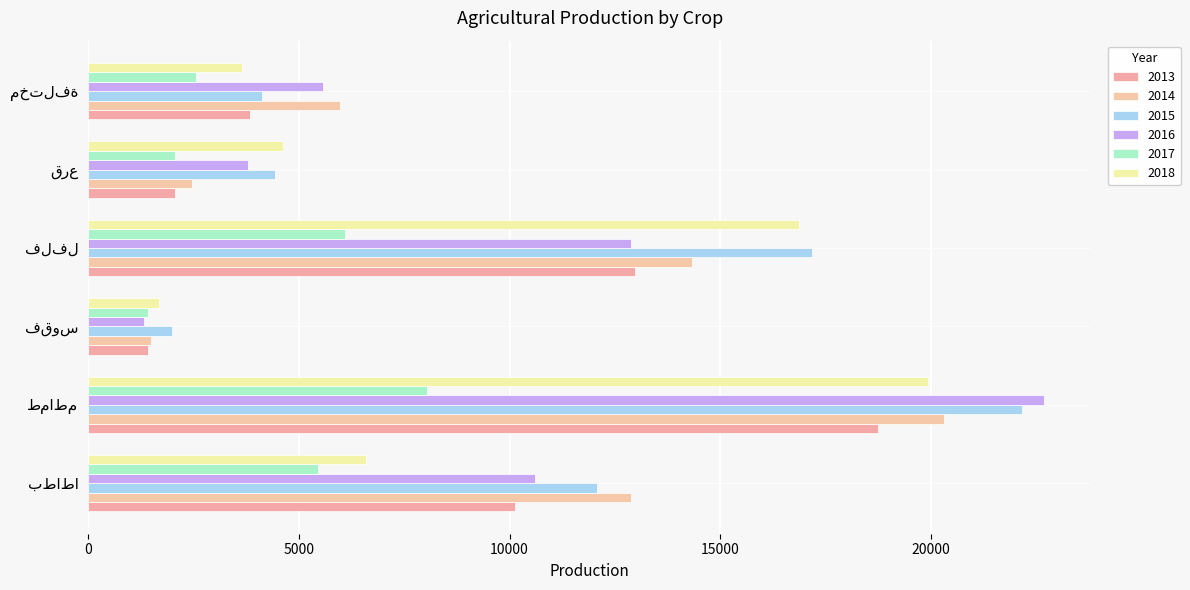

Which series has the widest spread of values?

2016